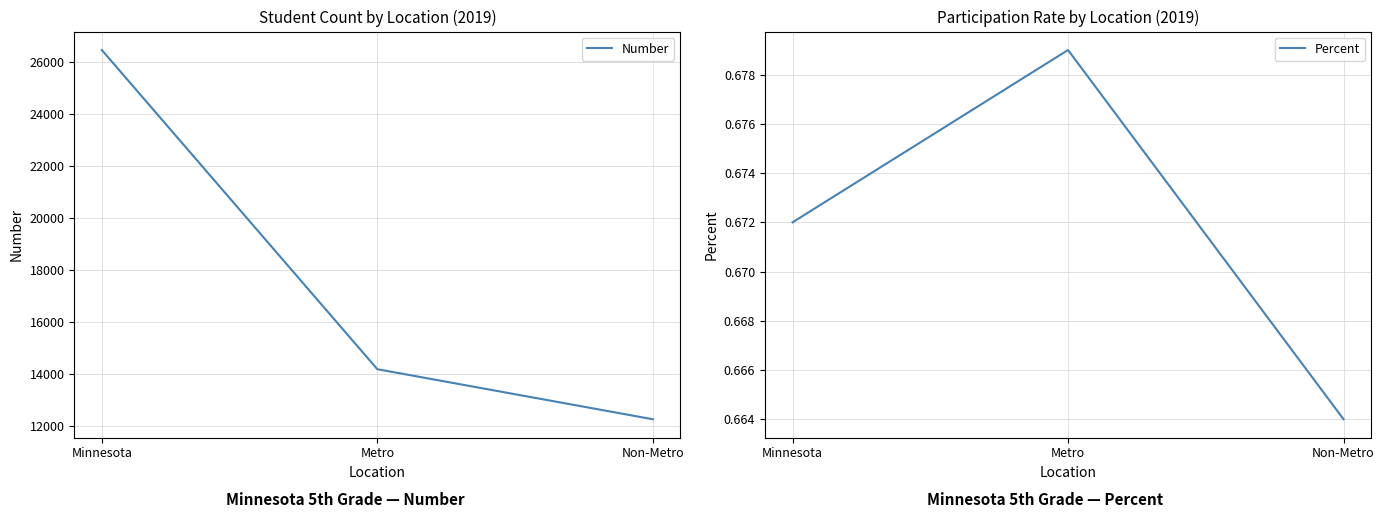

Which has a higher value, Non-Metro or Minnesota?

Minnesota